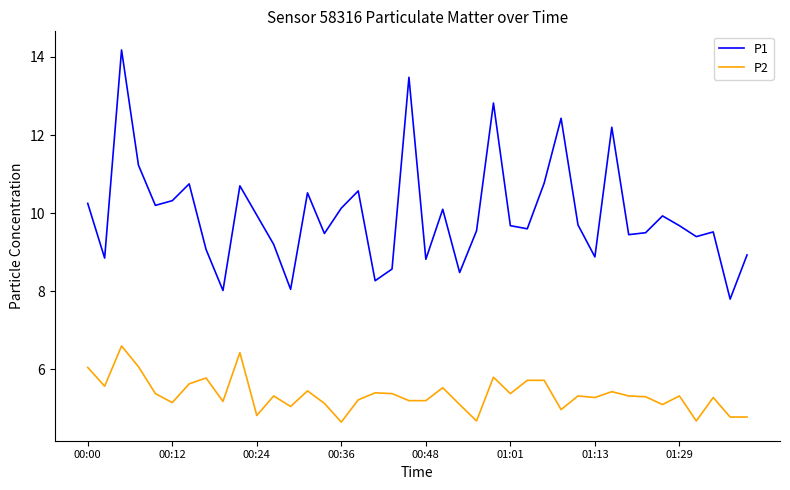

What is the lowest value of the P2 series?

4.7